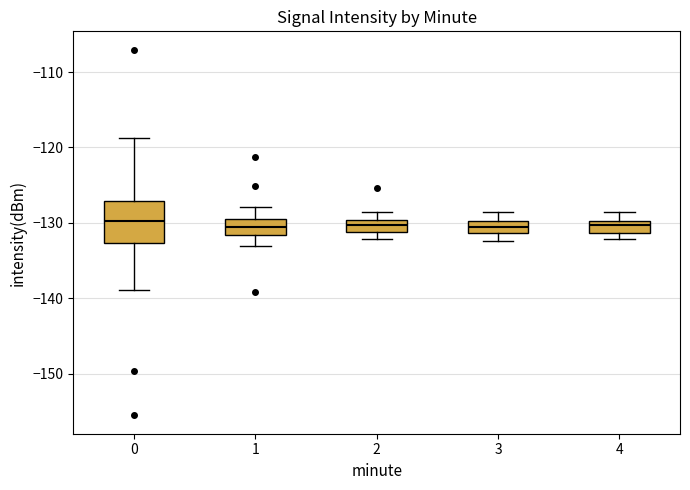

Reading left to right, read every box against the y-axis: the position of its median line, the range the box covers, and the ends of its whiskers. The values are not printed on the chart, so give them approximately, as read against the axis.

0: median -130, box -133 to -127, whiskers -139 to -119
1: median -131, box -132 to -130, whiskers -133 to -128
2: median -130 (inside the box), box -131 to -130, whiskers -132 to -129
3: median -131 (inside the box), box -131 to -130, whiskers -132 to -129
4: median -130 (inside the box), box -131 to -130, whiskers -132 to -129